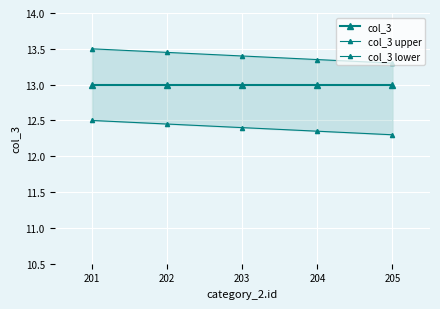

Rank the series at 203 from highest to lowest value.

col_3 upper, col_3, col_3 lower